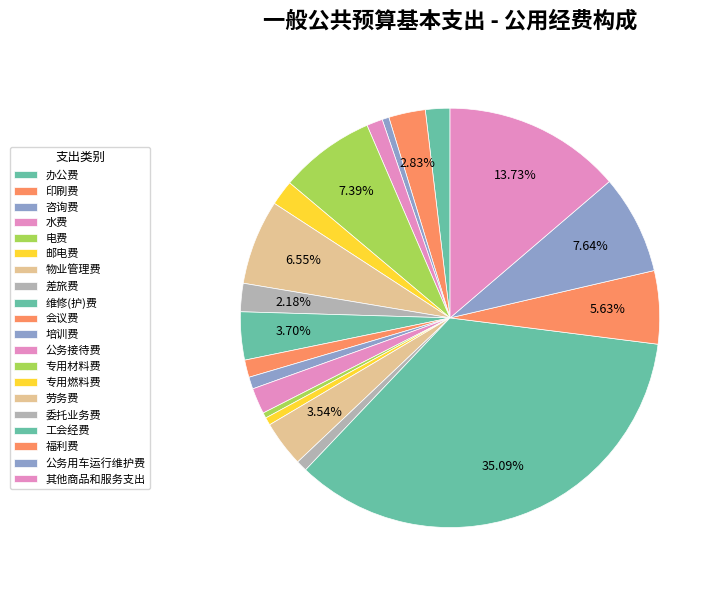

Is it true that 公务用车运行维护费 is 1% of the pie?

False